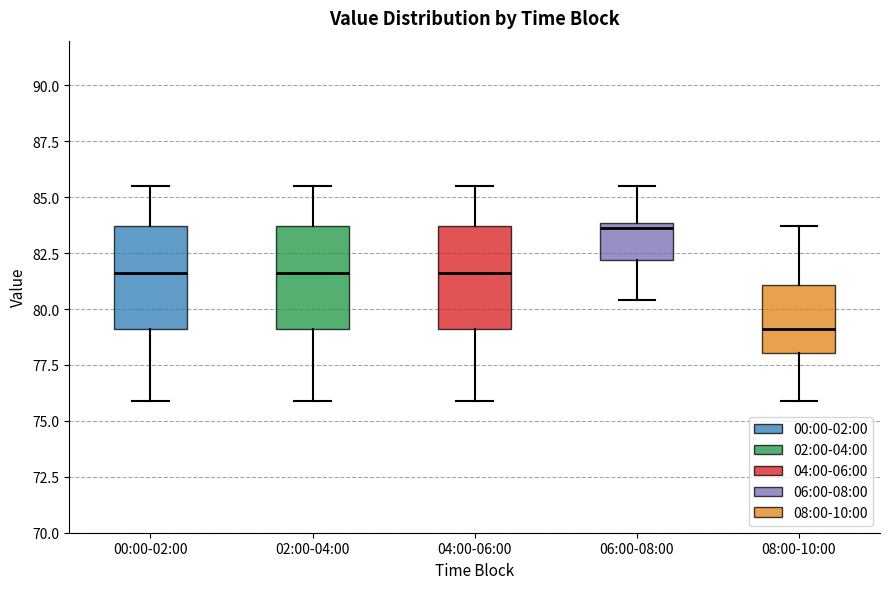

Reading left to right, transcribe this box plot: for each box, give where its median line is, the range the box spans, and where its two whiskers end, as read against the y-axis. The values are not printed on the chart, so give them approximately, as read against the axis.

00:00-02:00: median 81.5, box 79.0 to 83.5, whiskers 76.0 to 85.5
02:00-04:00: median 81.5, box 79.0 to 83.5, whiskers 76.0 to 85.5
04:00-06:00: median 81.5, box 79.0 to 83.5, whiskers 76.0 to 85.5
06:00-08:00: median 83.5, box 82.0 to 84.0, whiskers 80.5 to 85.5
08:00-10:00: median 79.0, box 78.0 to 81.0, whiskers 76.0 to 83.5